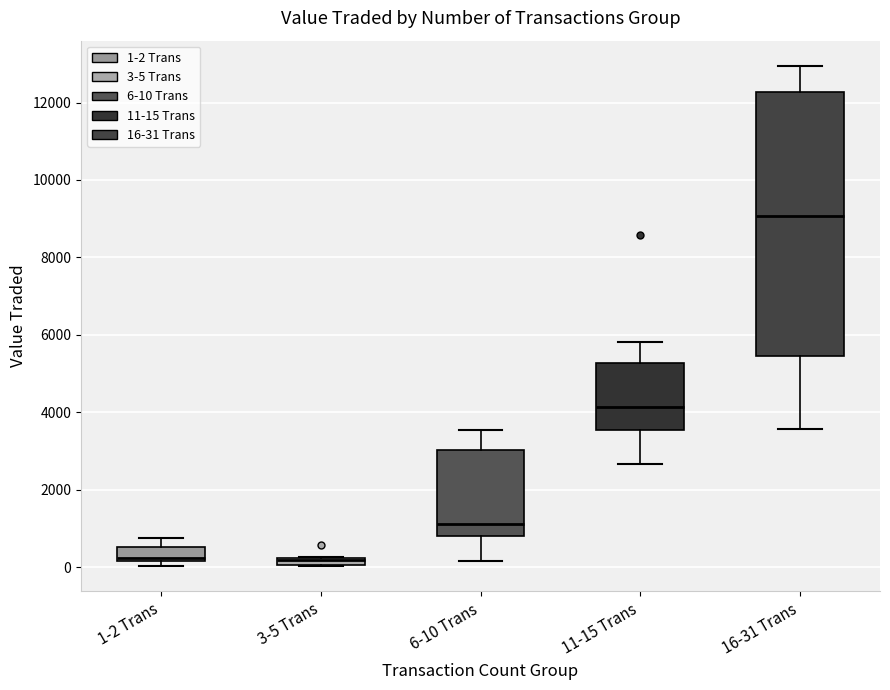

Where does the upper whisker of the box for 6-10 Trans end on the y-axis? The values are not printed on the chart, so give them approximately, as read against the axis.

3600